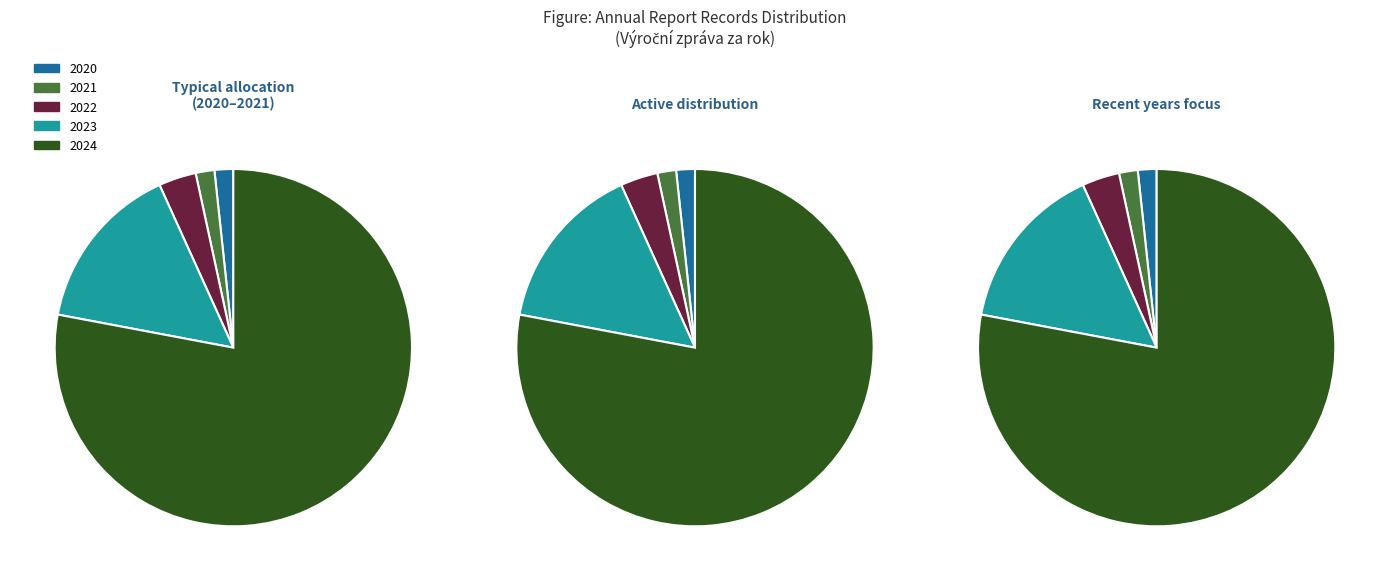

How many segments does this pie chart have?

5